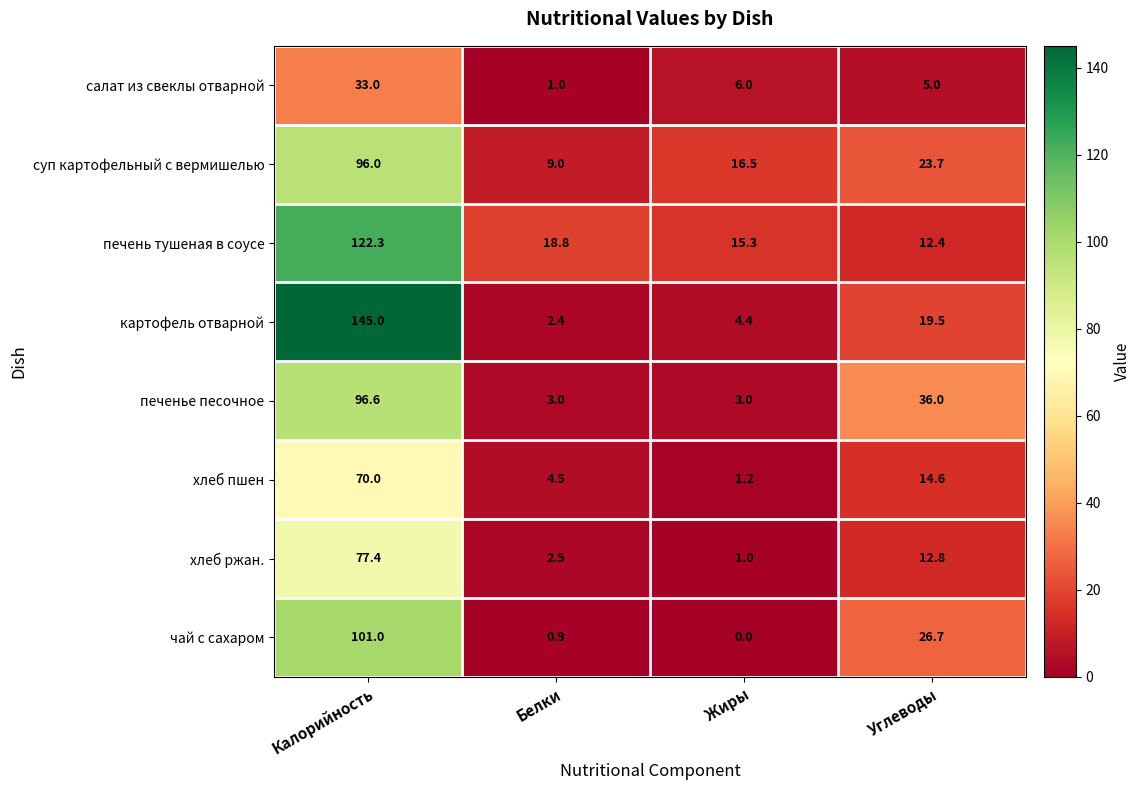

What is the difference between the maximum and minimum values in the салат из свеклы отварной series?

32.0